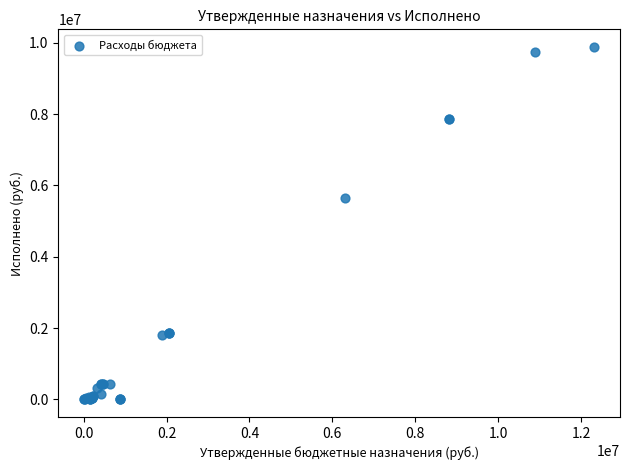

What Y value in the scatter plot is closest to 4942315?

5643616.4